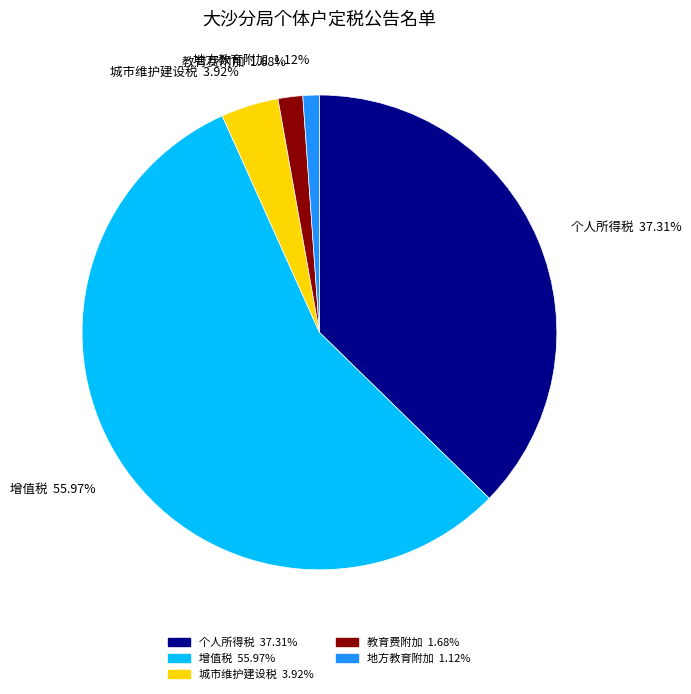

Combined, what portion of the pie is 地方教育附加 and 增值税?

57.1%